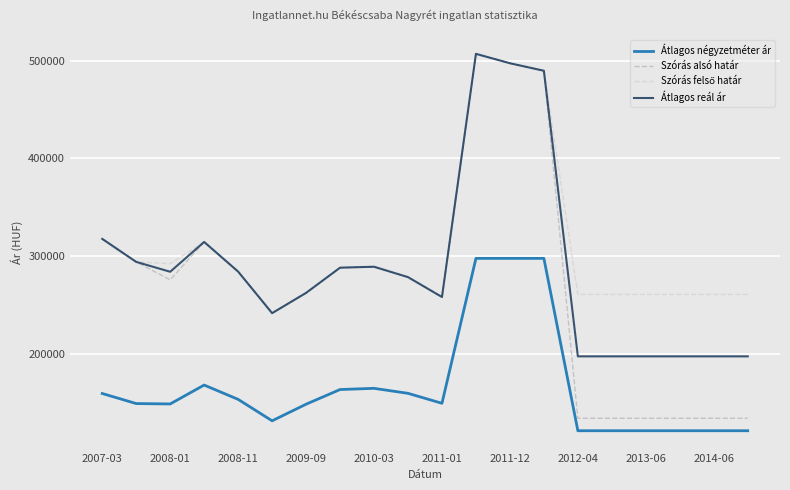

True or false: Átlagos reál ár and Átlagos négyzetméter ár cross at least once.

False